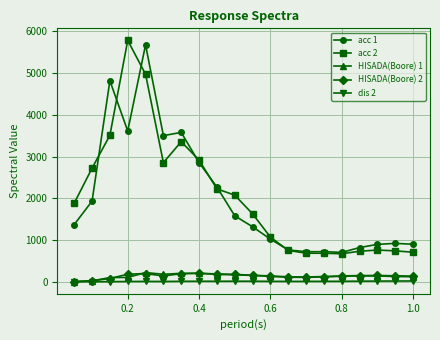

What is the minimum value shown in the chart?

0.1